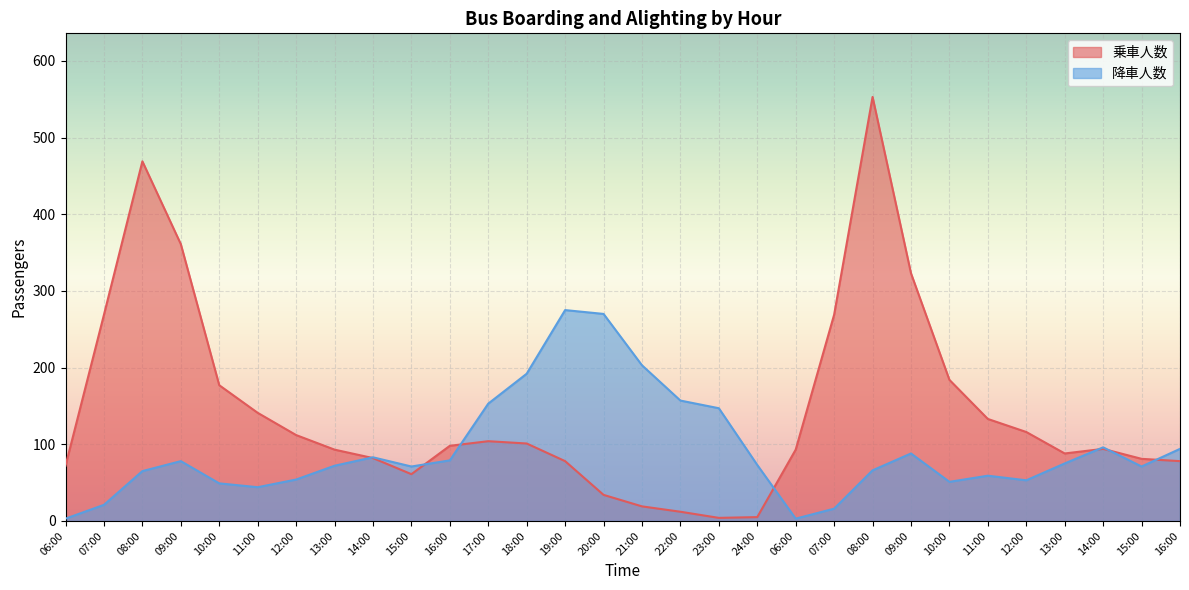

How many values in the 降車人数 series are below 73?

15